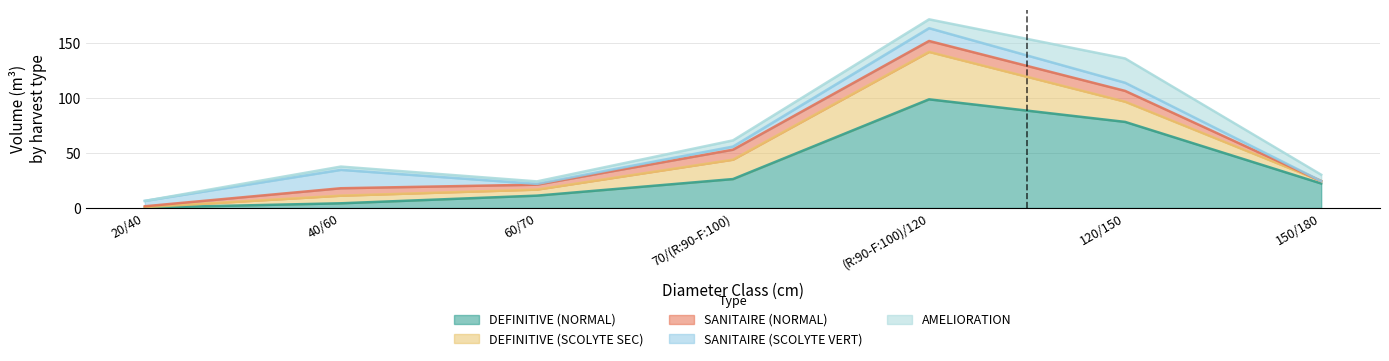

Does the chart have visible grid lines?

Yes